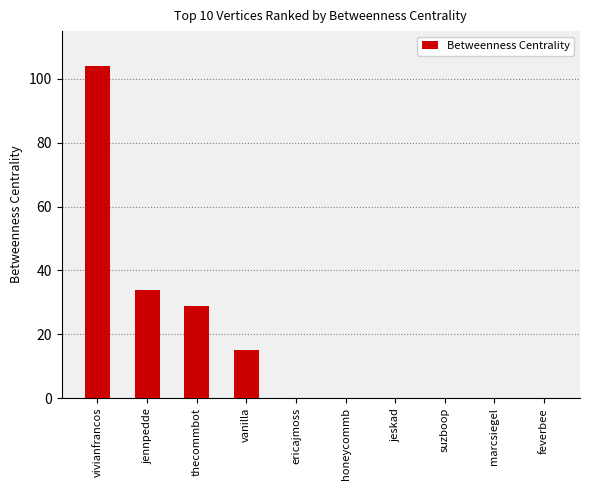

How many distinct data groups are displayed?

1